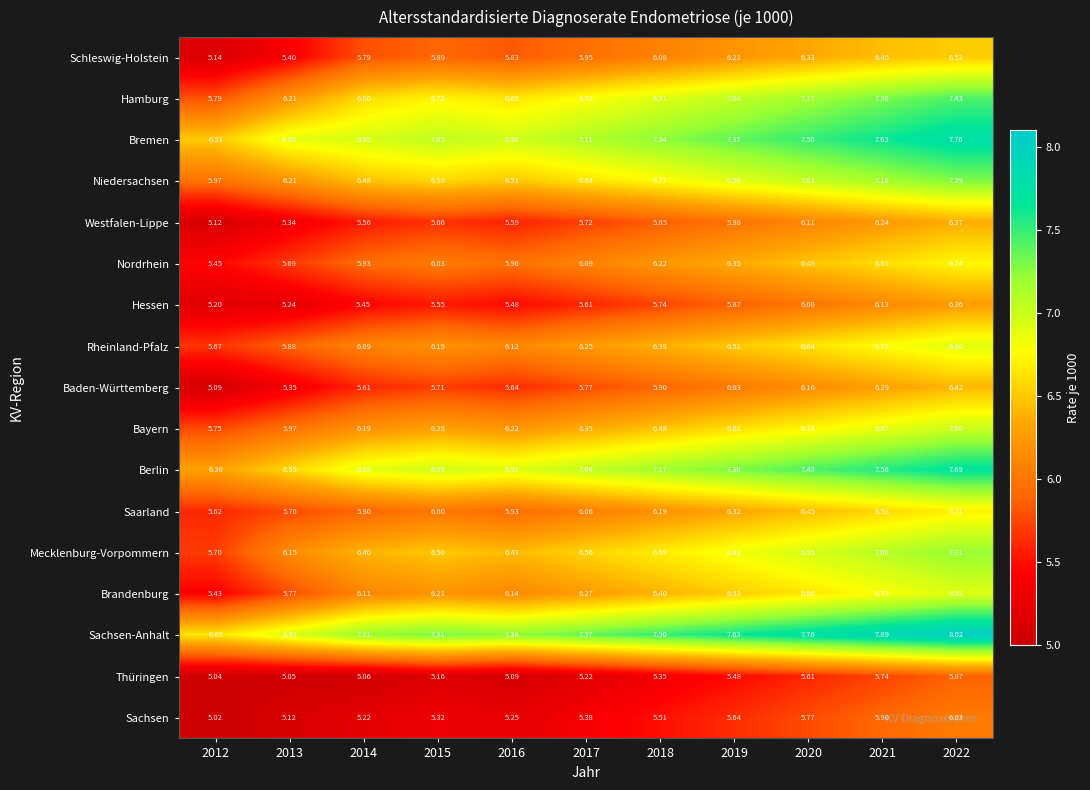

Which series has the largest total across all categories?

Sachsen-Anhalt